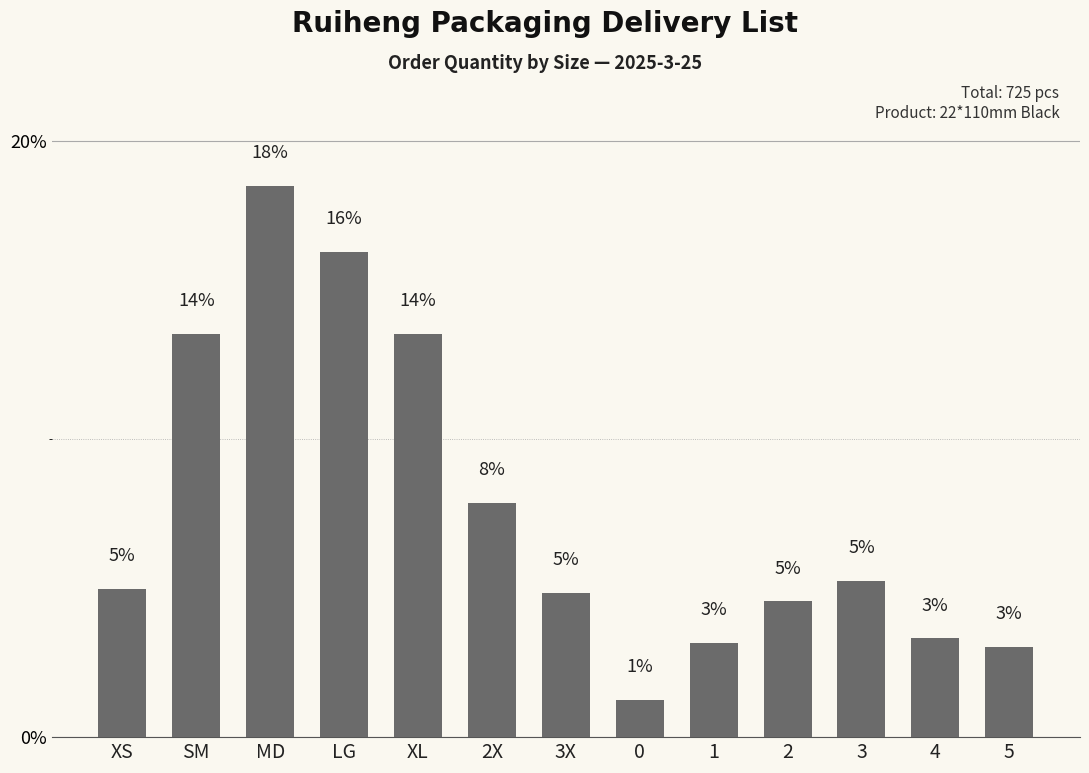

What is the difference between the values at XS and 0?

3.7